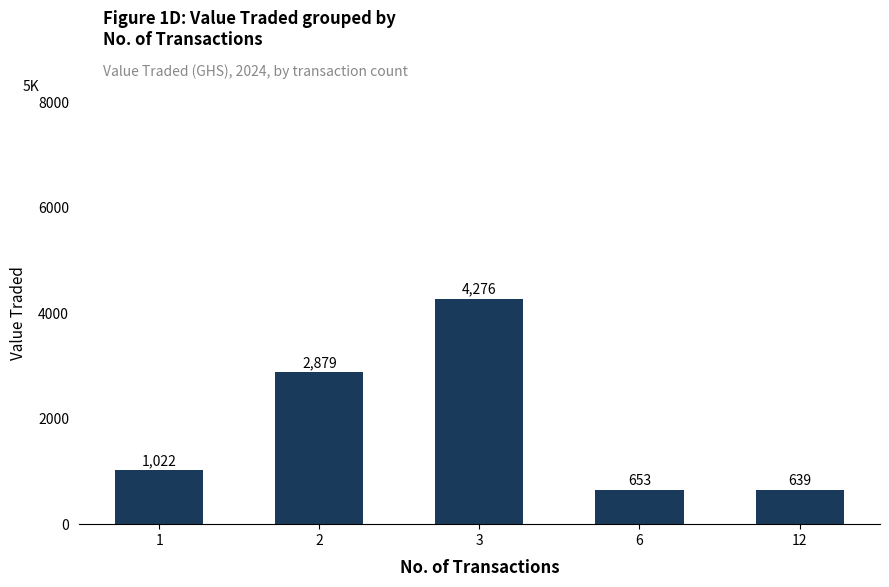

The value at 6 is 653. True or false?

True